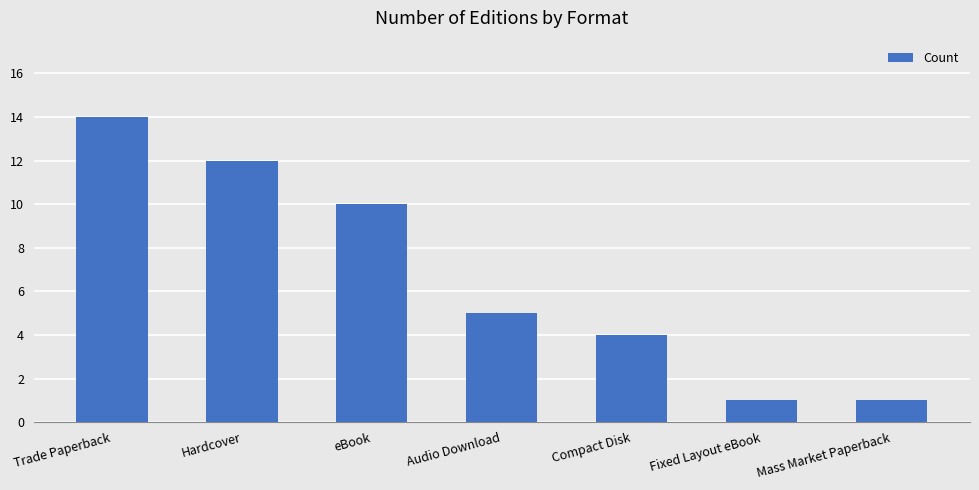

Where is the data nearest to the value 7?

Audio Download